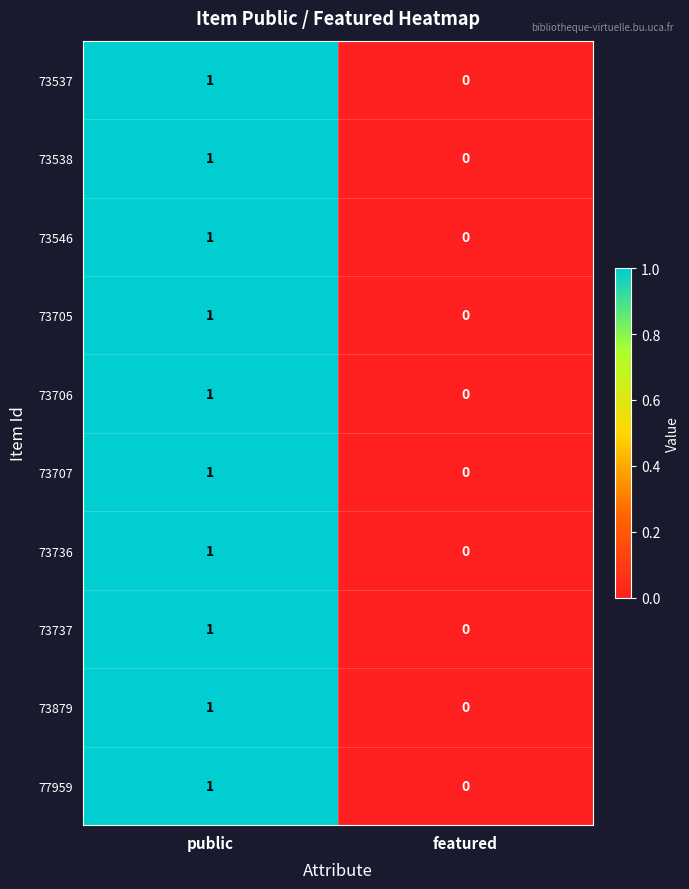

Reading right to left, list all the values displayed in this chart.

73537: 0	1
73538: 0	1
73546: 0	1
73705: 0	1
73706: 0	1
73707: 0	1
73736: 0	1
73737: 0	1
73879: 0	1
77959: 0	1